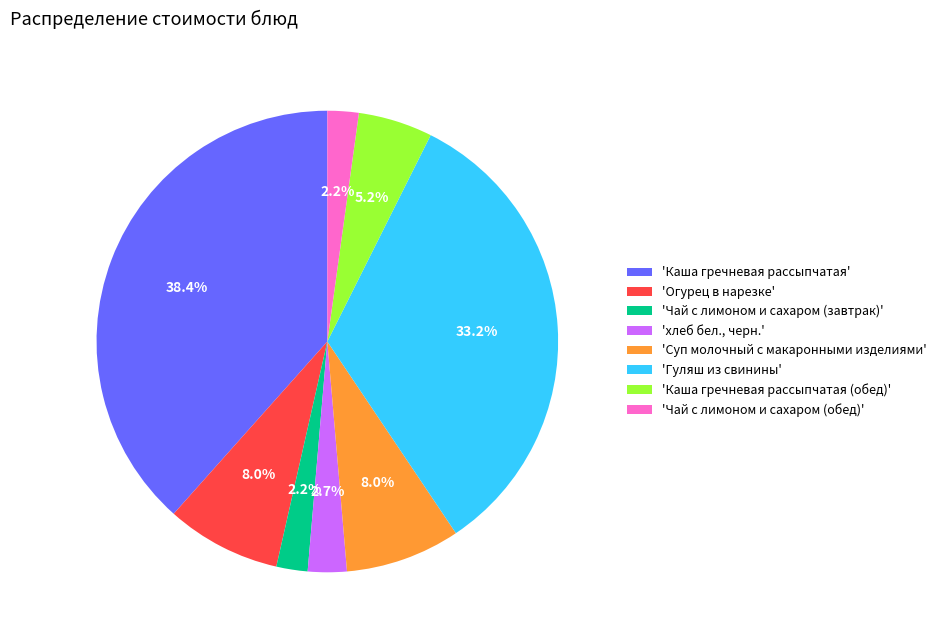

Does any single category account for the majority?

No